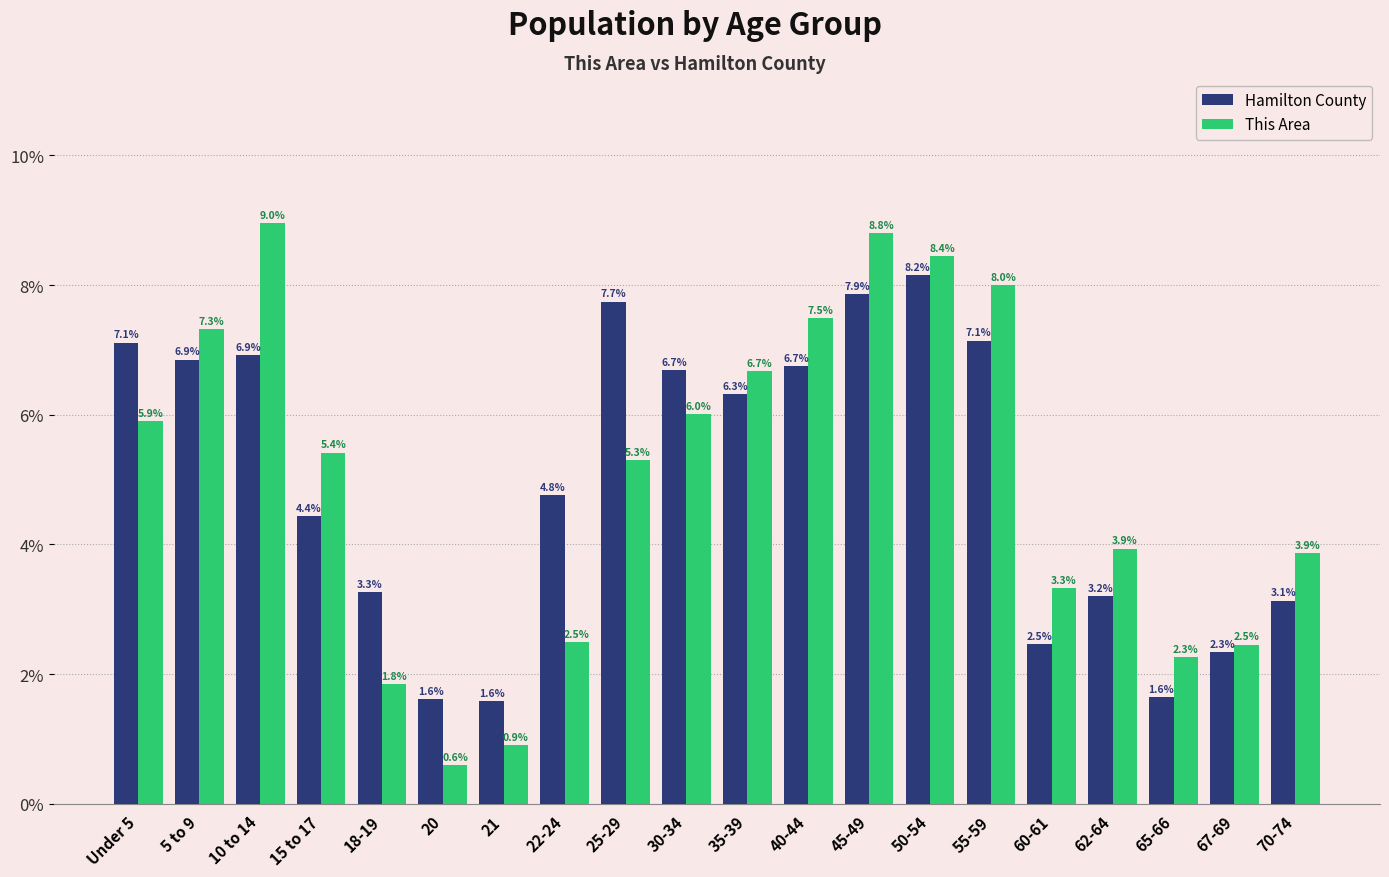

What is the smallest value displayed?

0.6